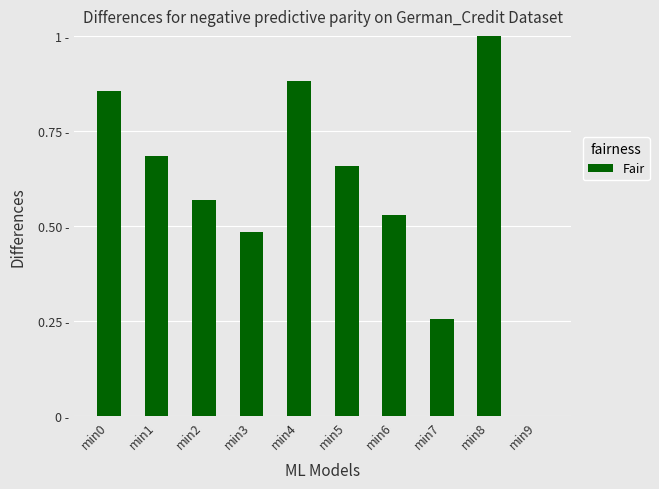

Does the chart contain stacked bars?

No